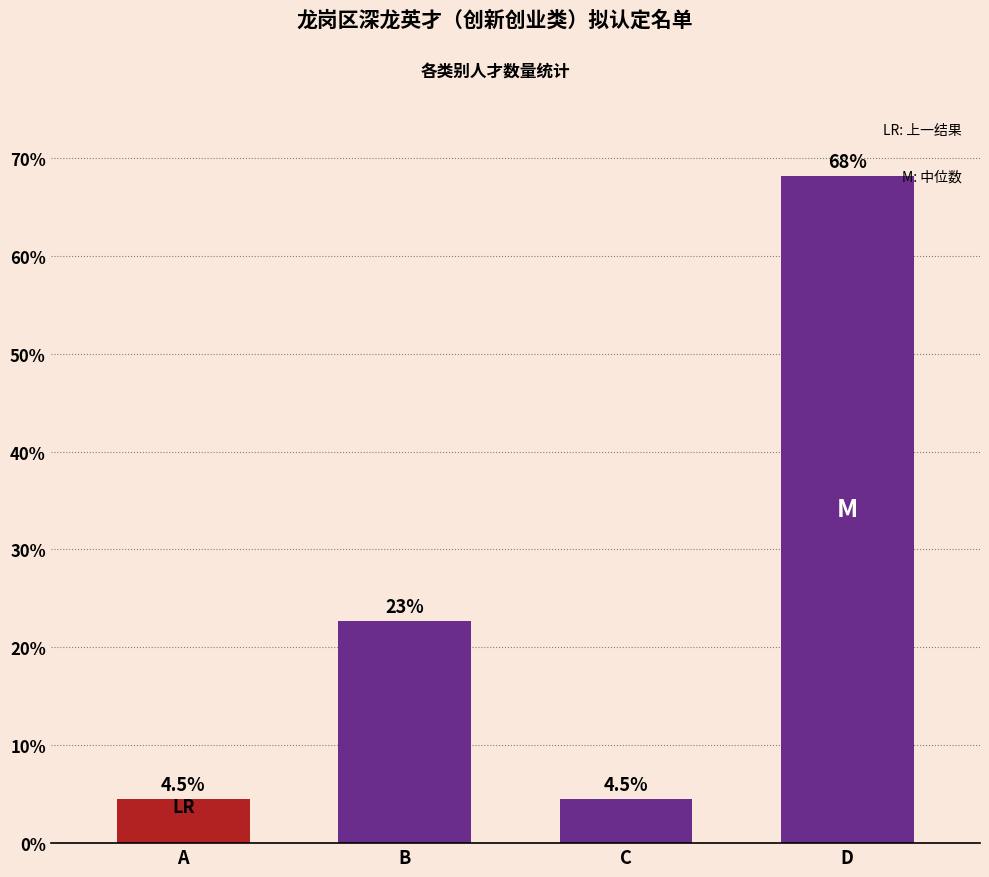

What is the difference between the second highest and minimum values?

18.2